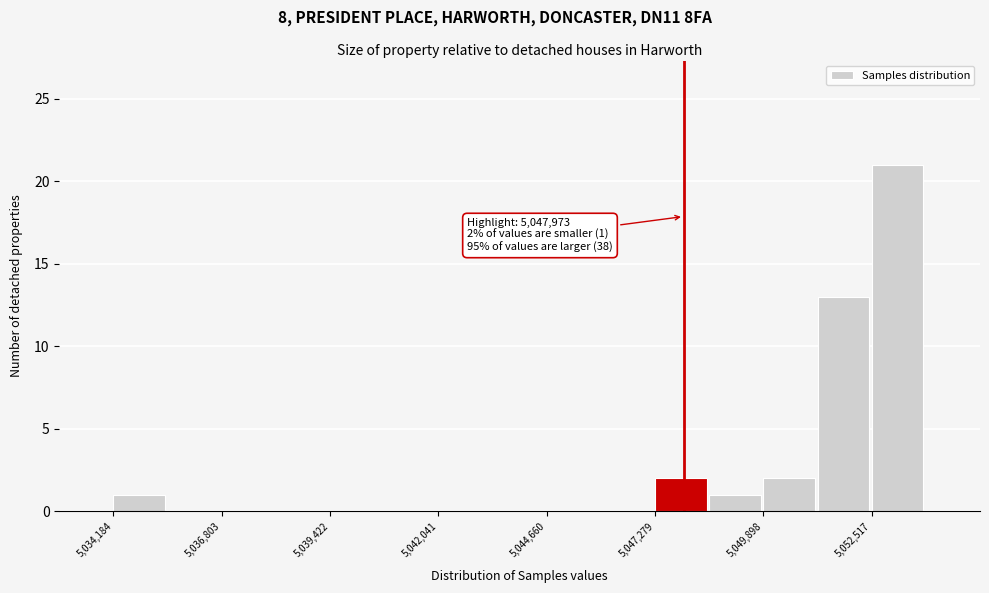

Around what value on the x-axis is the tallest bar? Give the approximate position of its centre, as read against the axis.

5053000